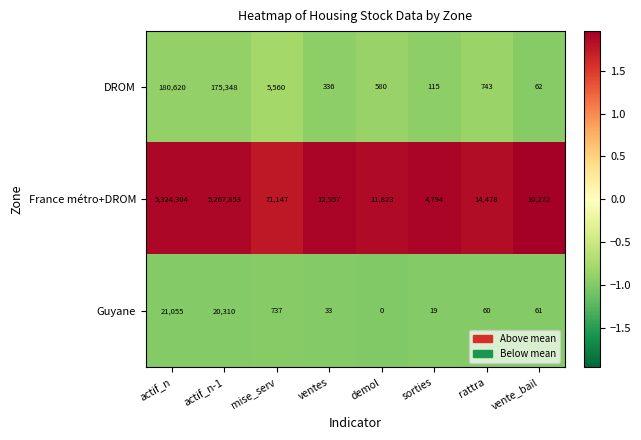

Reading left to right, extract all data points from this chart.

DROM: actif_n=180620	actif_n-1=175348	mise_serv=5560	ventes=336	demol=580	sorties=115	rattra=743	vente_bail=62
France métro+DROM: actif_n=5324304	actif_n-1=5267853	mise_serv=71147	ventes=12557	demol=11823	sorties=4794	rattra=14478	vente_bail=10272
Guyane: actif_n=21055	actif_n-1=20310	mise_serv=737	ventes=33	demol=0	sorties=19	rattra=60	vente_bail=61